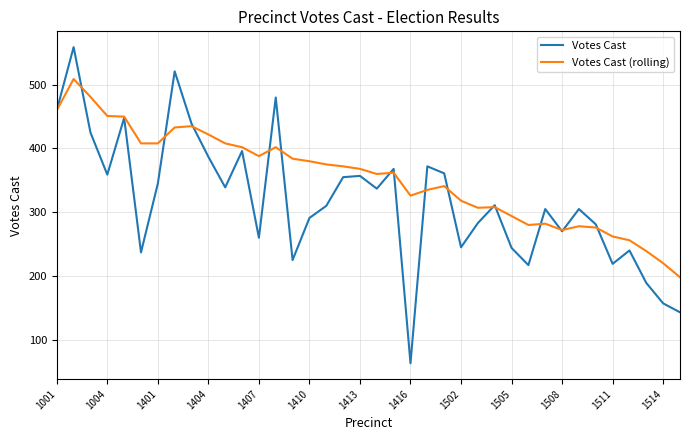

What is the highest value of the Votes Cast series?

559